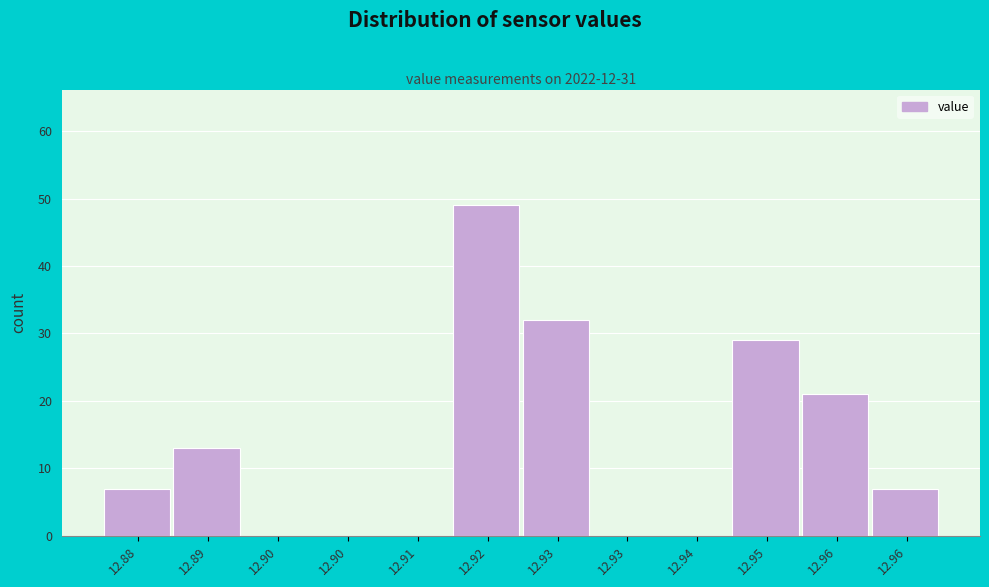

How many distinct data groups are displayed?

1